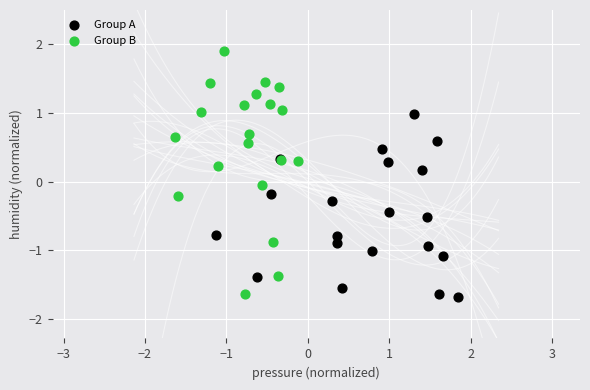

Which series has the largest Y range (max minus min)?

Group B